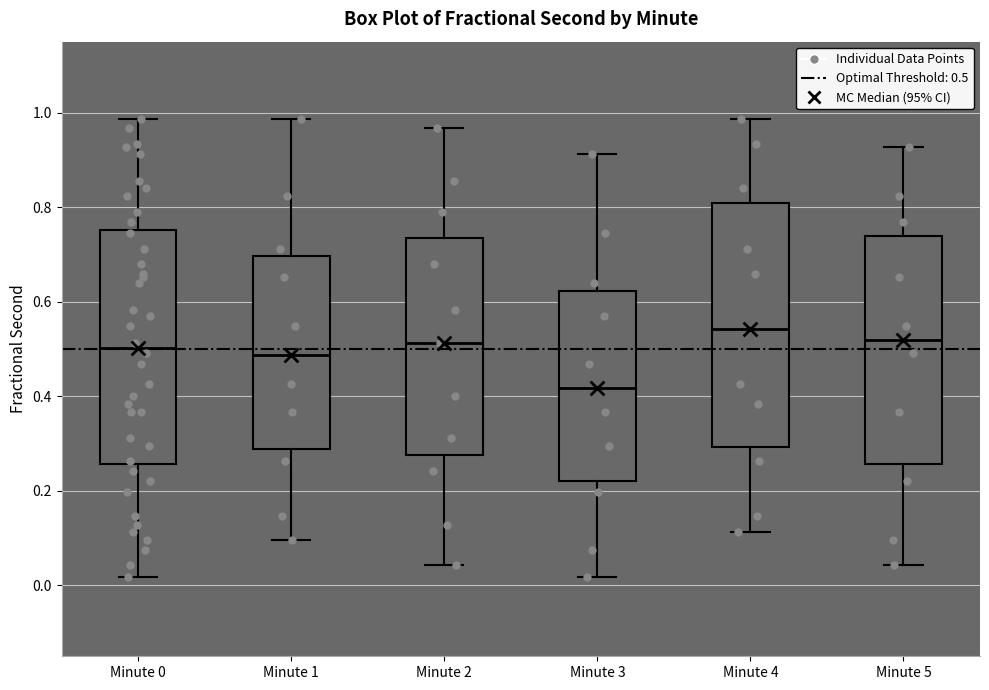

Reading left to right, transcribe this box plot: for each box, give where its median line is, the range the box spans, and where its two whiskers end, as read against the y-axis. The values are not printed on the chart, so give them approximately, as read against the axis.

Minute 0: median 0.50, box 0.26 to 0.76, whiskers 0.02 to 0.98
Minute 1: median 0.48, box 0.28 to 0.70, whiskers 0.10 to 0.98
Minute 2: median 0.52, box 0.28 to 0.74, whiskers 0.04 to 0.96
Minute 3: median 0.42, box 0.22 to 0.62, whiskers 0.02 to 0.92
Minute 4: median 0.54, box 0.30 to 0.80, whiskers 0.12 to 0.98
Minute 5: median 0.52, box 0.26 to 0.74, whiskers 0.04 to 0.92